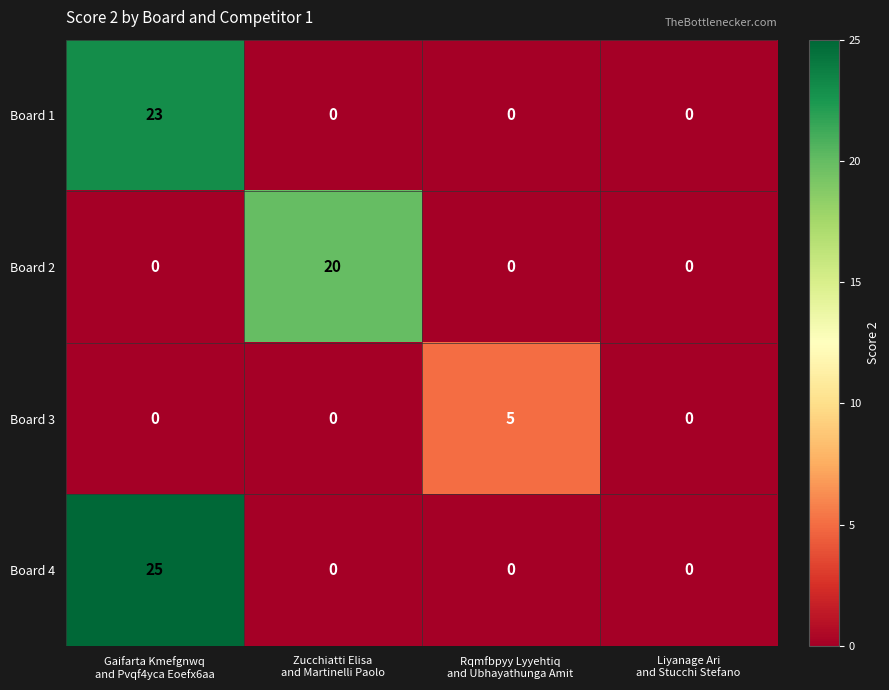

At which category is the sum across all series the highest?

Gaifarta Kmefgnwq
and Pvqf4yca Eoefx6aa